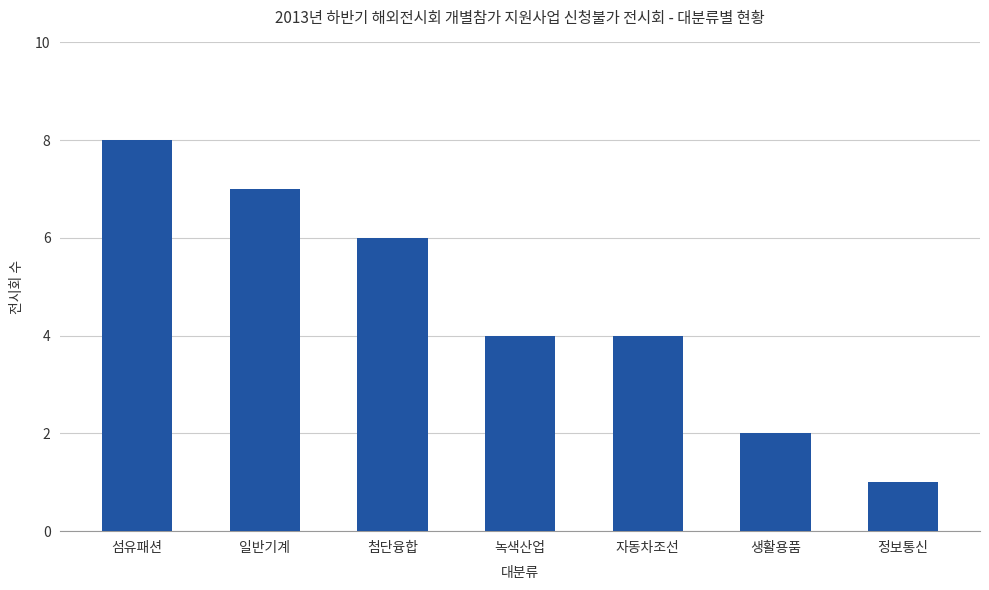

At which category does the chart reach its peak across all series?

섬유패션